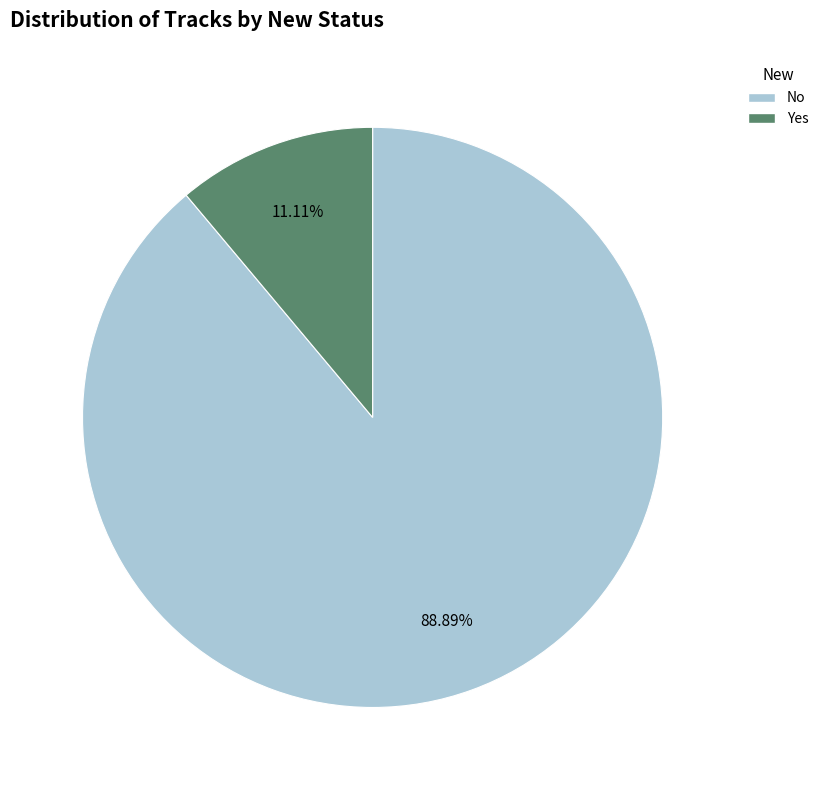

Rank the categories by value from highest to lowest.

No, Yes